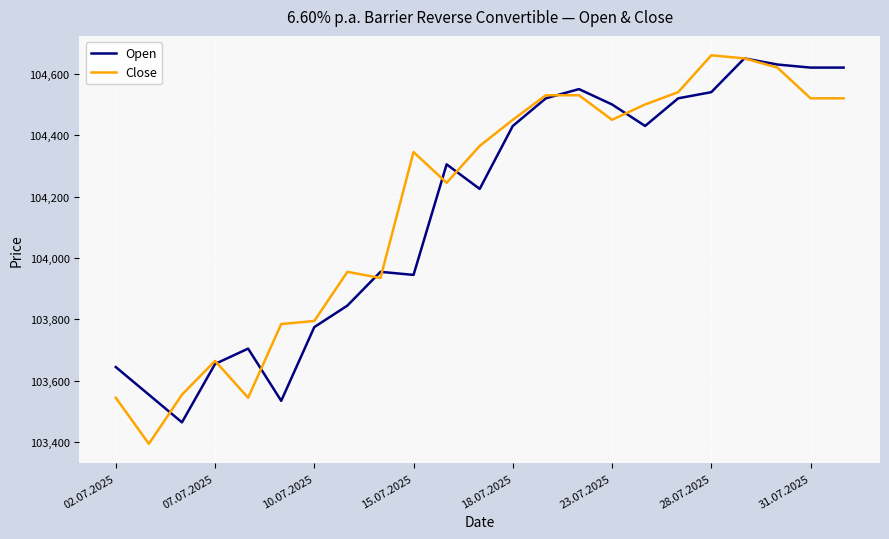

What are all the series names shown in the legend?

Open, Close